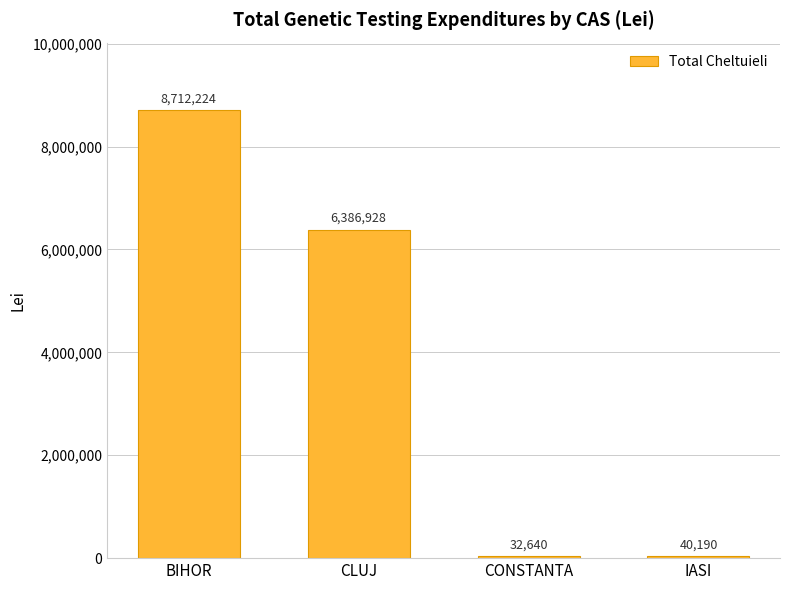

What is the average value?

3792996